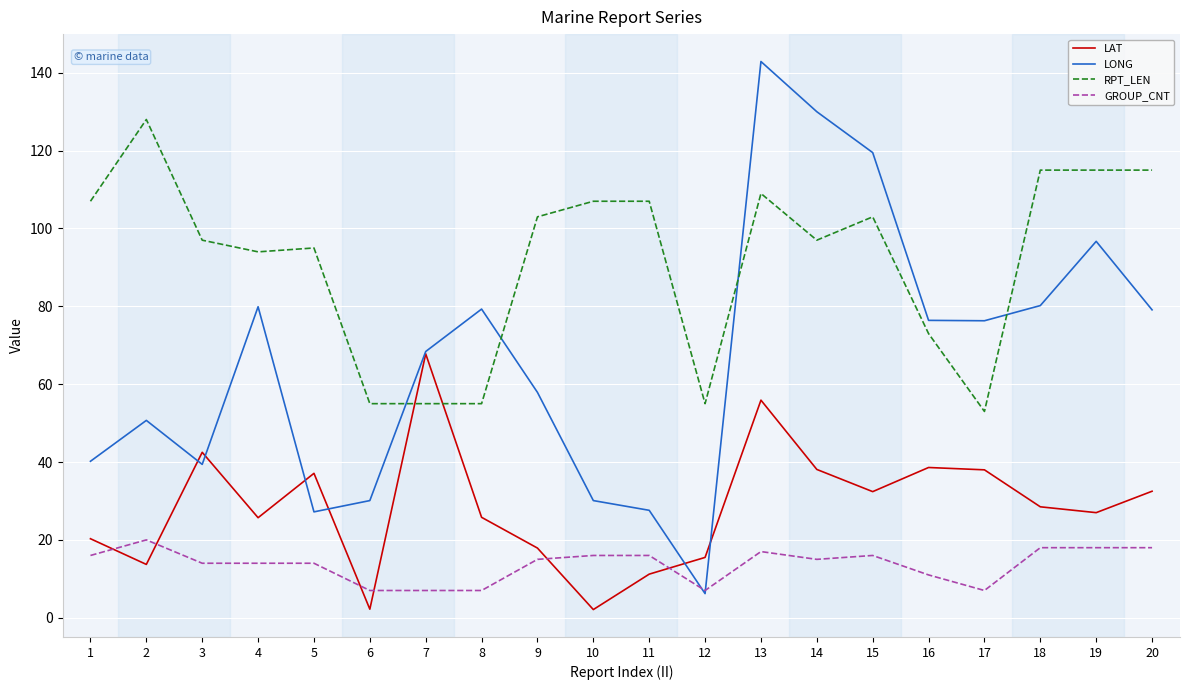

Which series changed the most between 4 and 11?

LONG